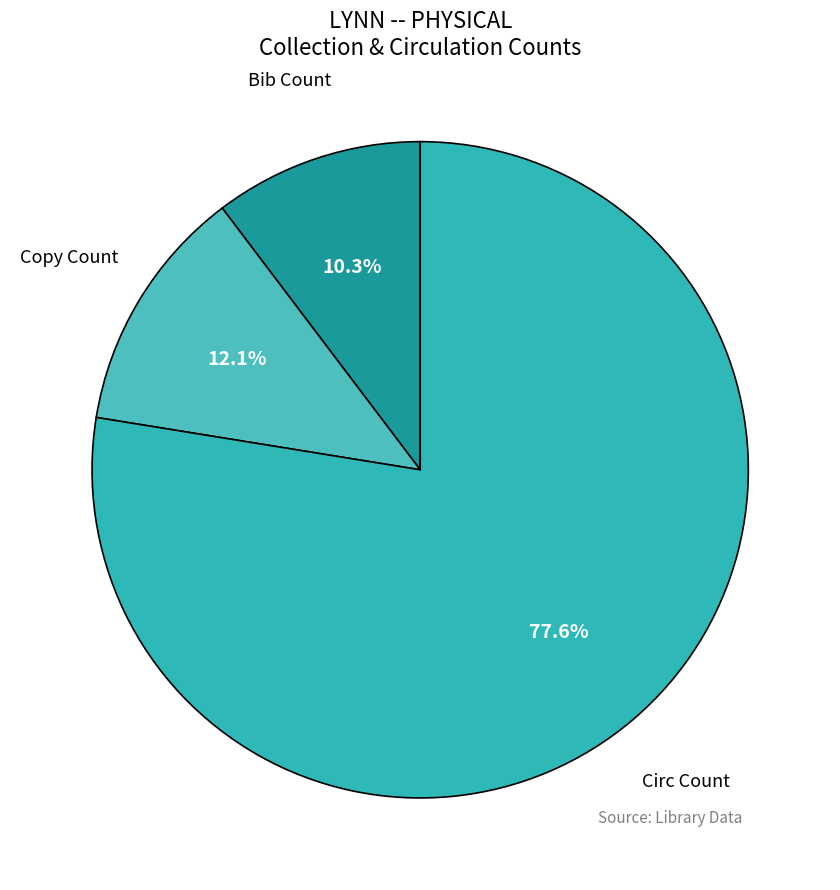

Rank the categories by value from lowest to highest.

Bib Count, Copy Count, Circ Count